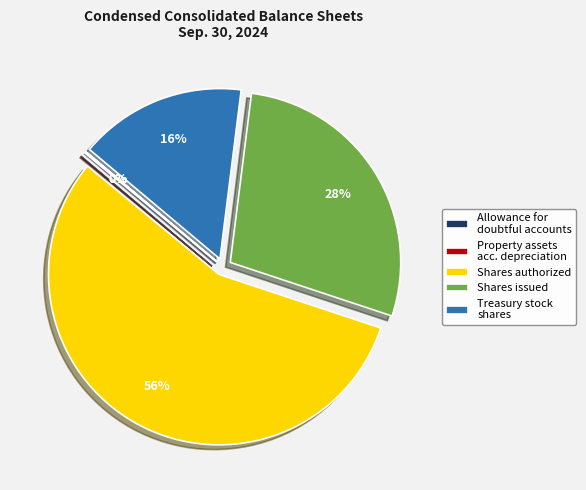

True or false: Treasury stock shares accounts for 29% of the total.

False